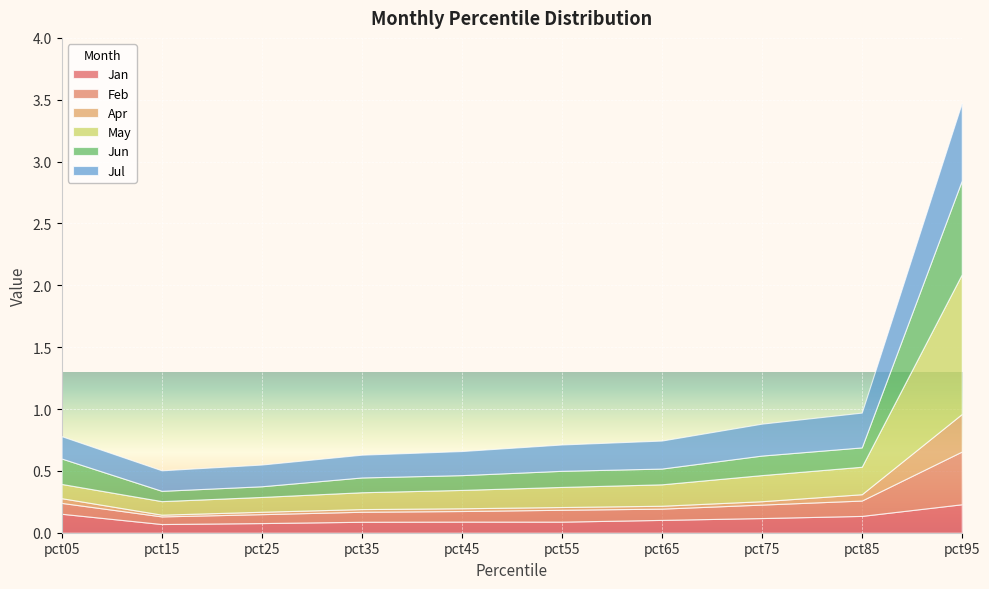

True or false: May has a value of 1.1 at pct95.

True